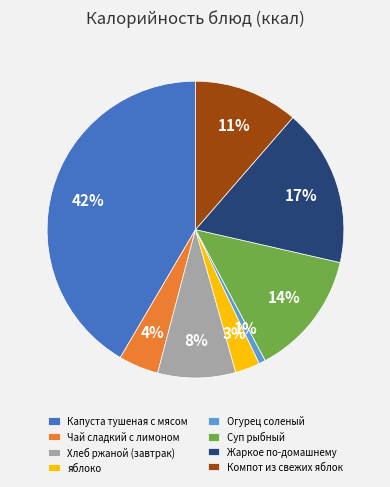

Which has a higher value, яблоко or Чай сладкий с лимоном?

Чай сладкий с лимоном